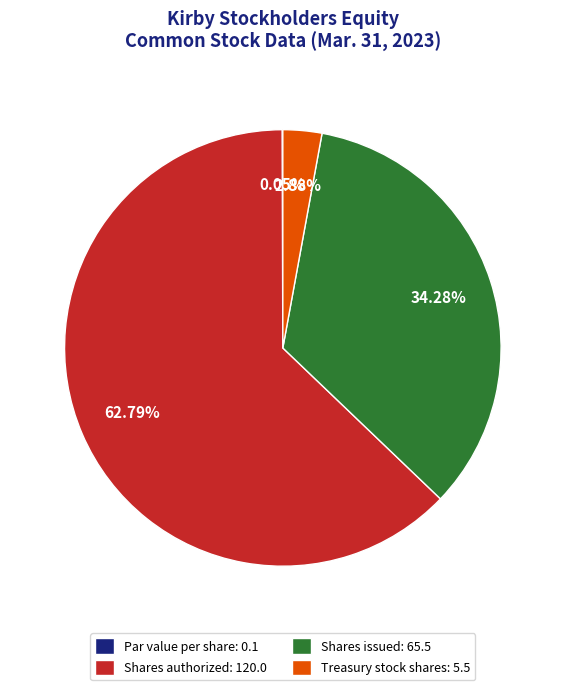

To the nearest percent, what portion does Shares authorized represent?

63%